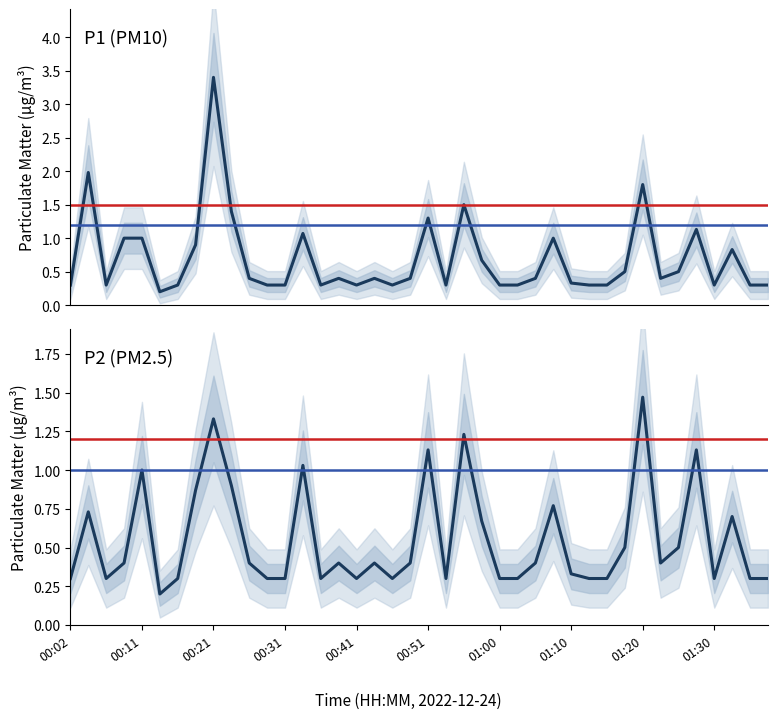

Is this an area chart (filled region under the line)?

No